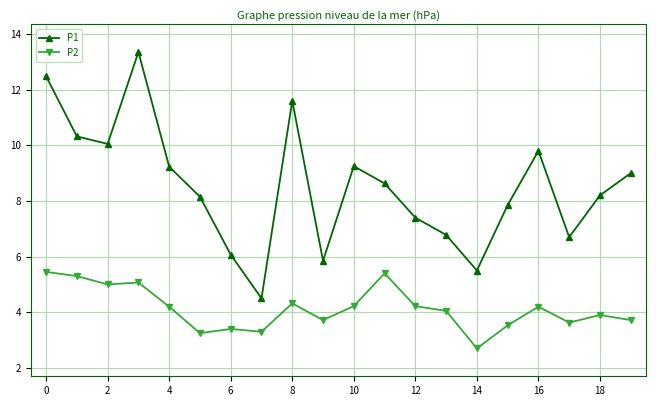

What is the value of the P2 point at the 4th from the left?

5.1